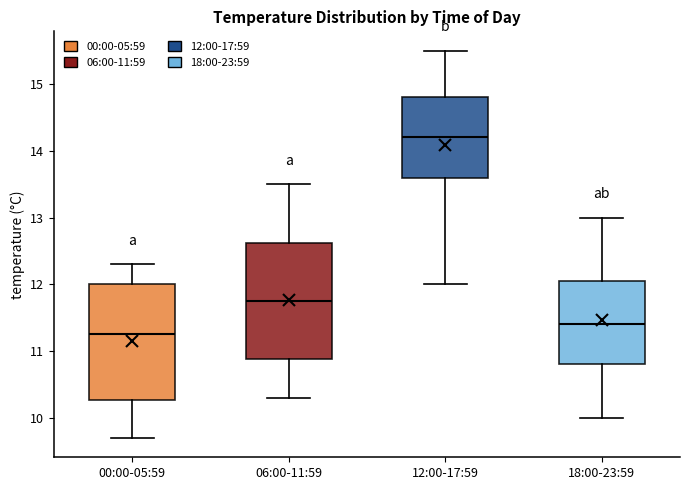

Reading left to right, read every box against the y-axis: the position of its median line, the range the box covers, and the ends of its whiskers. The values are not printed on the chart, so give them approximately, as read against the axis.

00:00-05:59: median 11.3, box 10.3 to 12.0, whiskers 9.7 to 12.3
06:00-11:59: median 11.8, box 10.9 to 12.6, whiskers 10.3 to 13.5
12:00-17:59: median 14.2, box 13.6 to 14.8, whiskers 12.0 to 15.5
18:00-23:59: median 11.4, box 10.8 to 12.1, whiskers 10.0 to 13.0